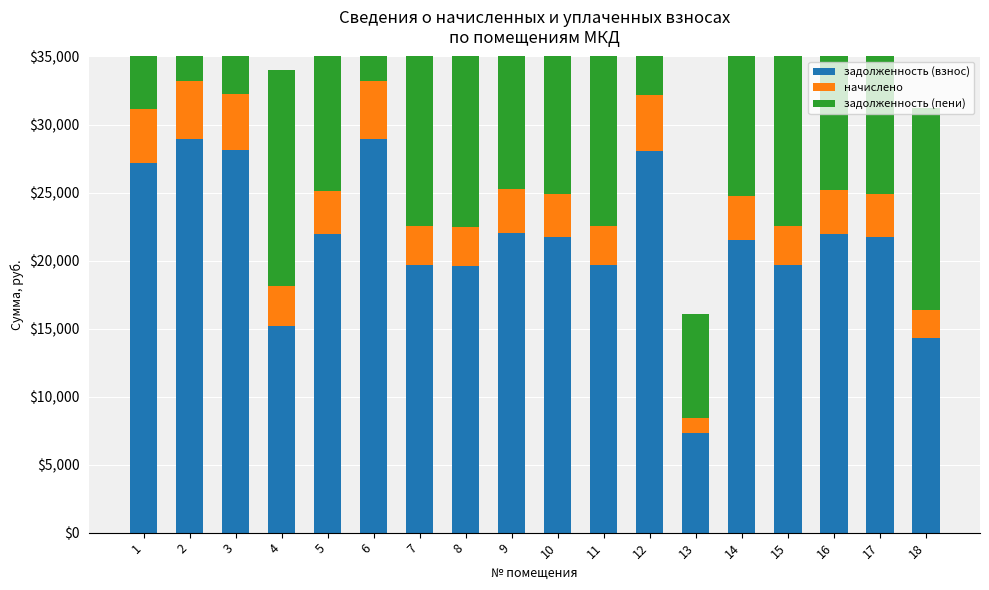

What is the minimum value for задолженность (взнос)?

7358.3